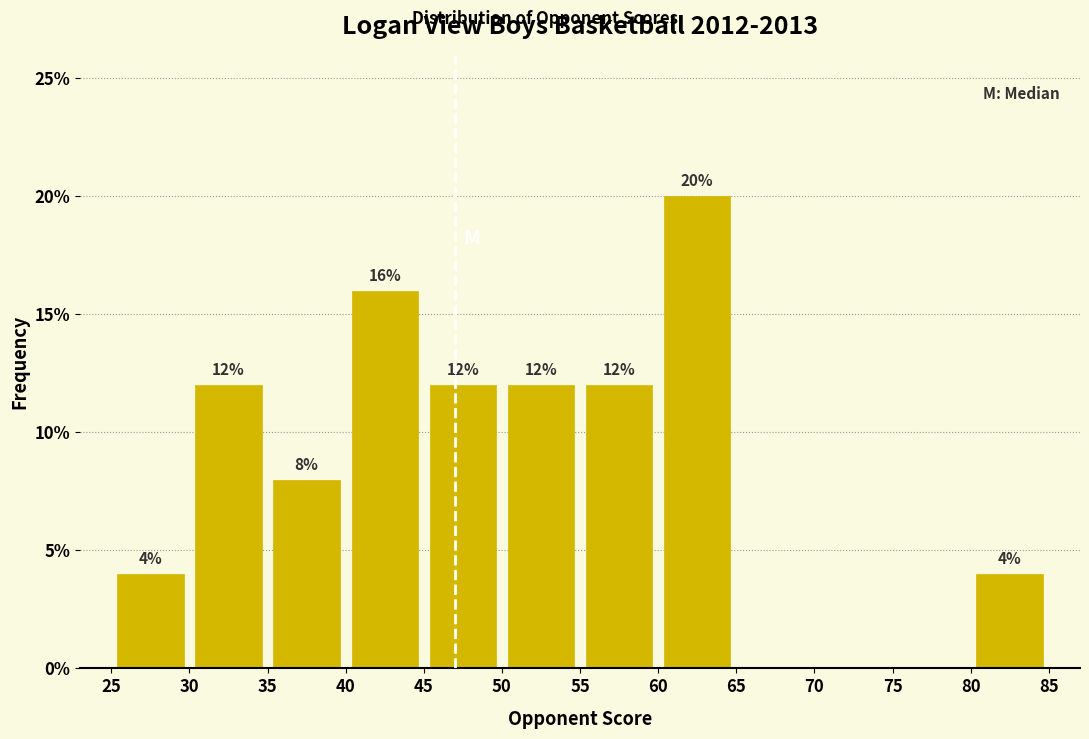

Which range on the x-axis has the tallest bar?

60 to 65